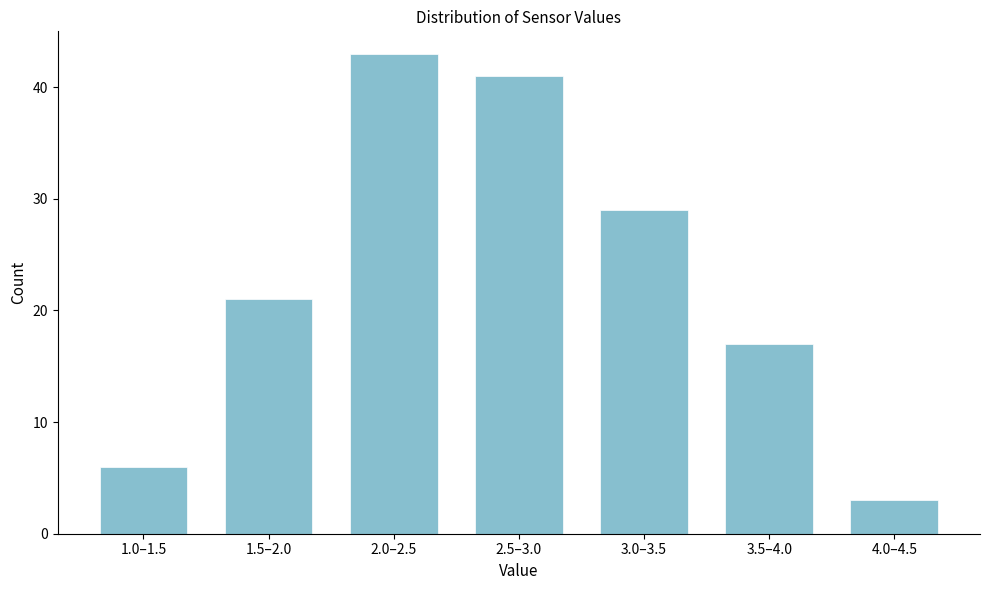

Reading right to left, what are all the values shown in this chart?

3	17	29	41	43	21	6